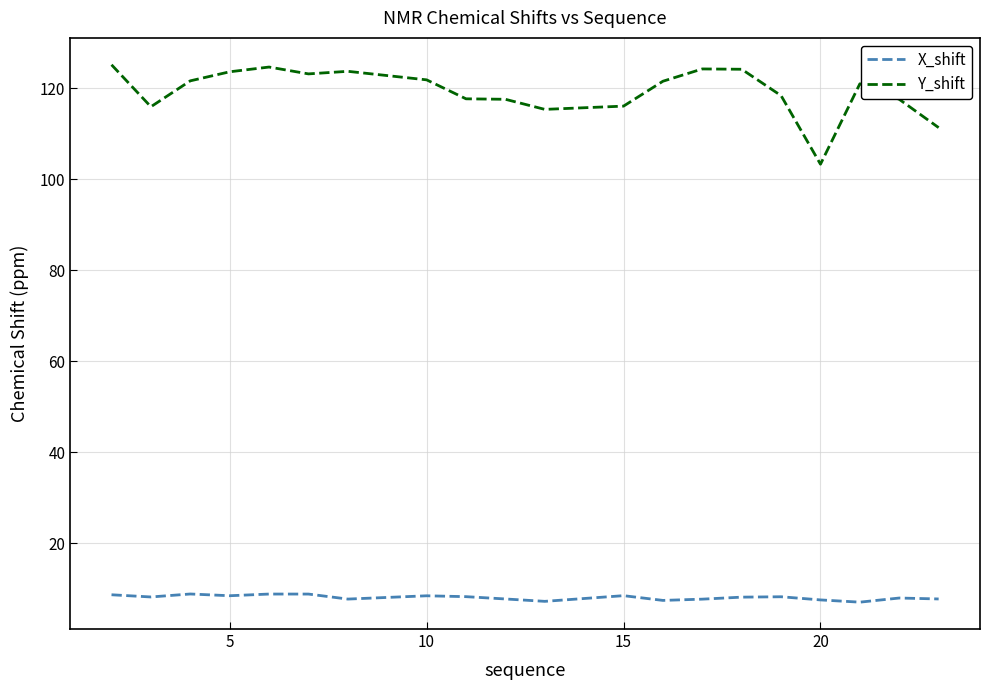

True or false: Y_shift has more than 1 interior local peaks.

True